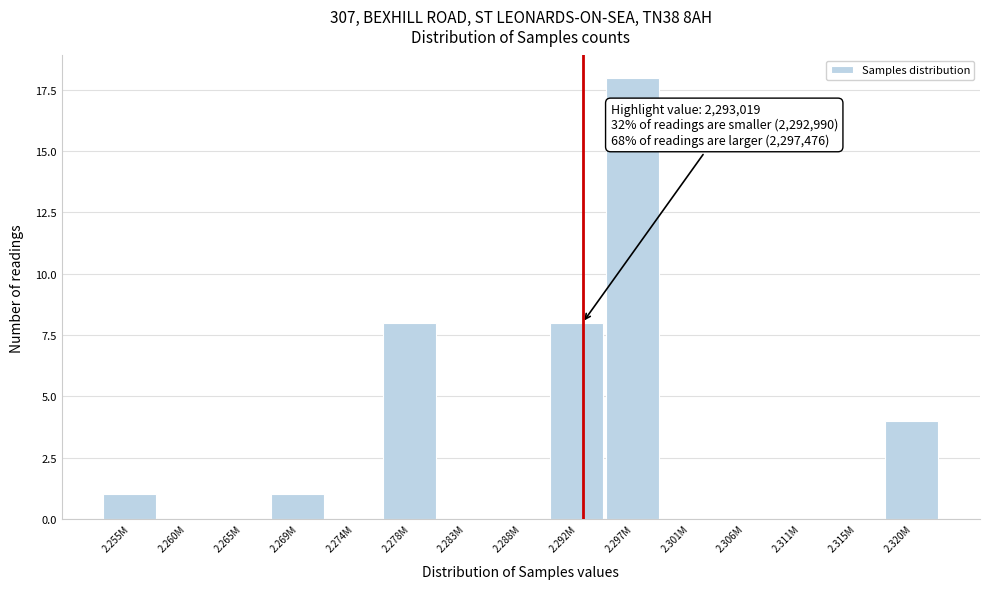

Reading left to right, transcribe all the data shown in this chart.

2.255M=1	2.260M=0	2.265M=0	2.269M=1	2.274M=0	2.278M=8	2.283M=0	2.288M=0	2.292M=8	2.297M=18	2.301M=0	2.306M=0	2.311M=0	2.315M=0	2.320M=4